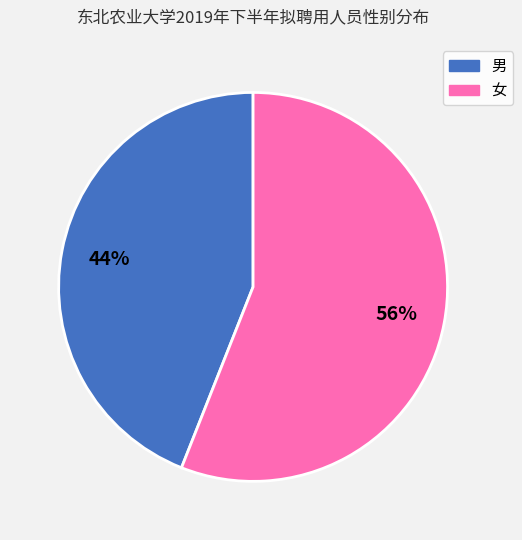

What is the ratio of the value at 男 to the value at 女?

0.8